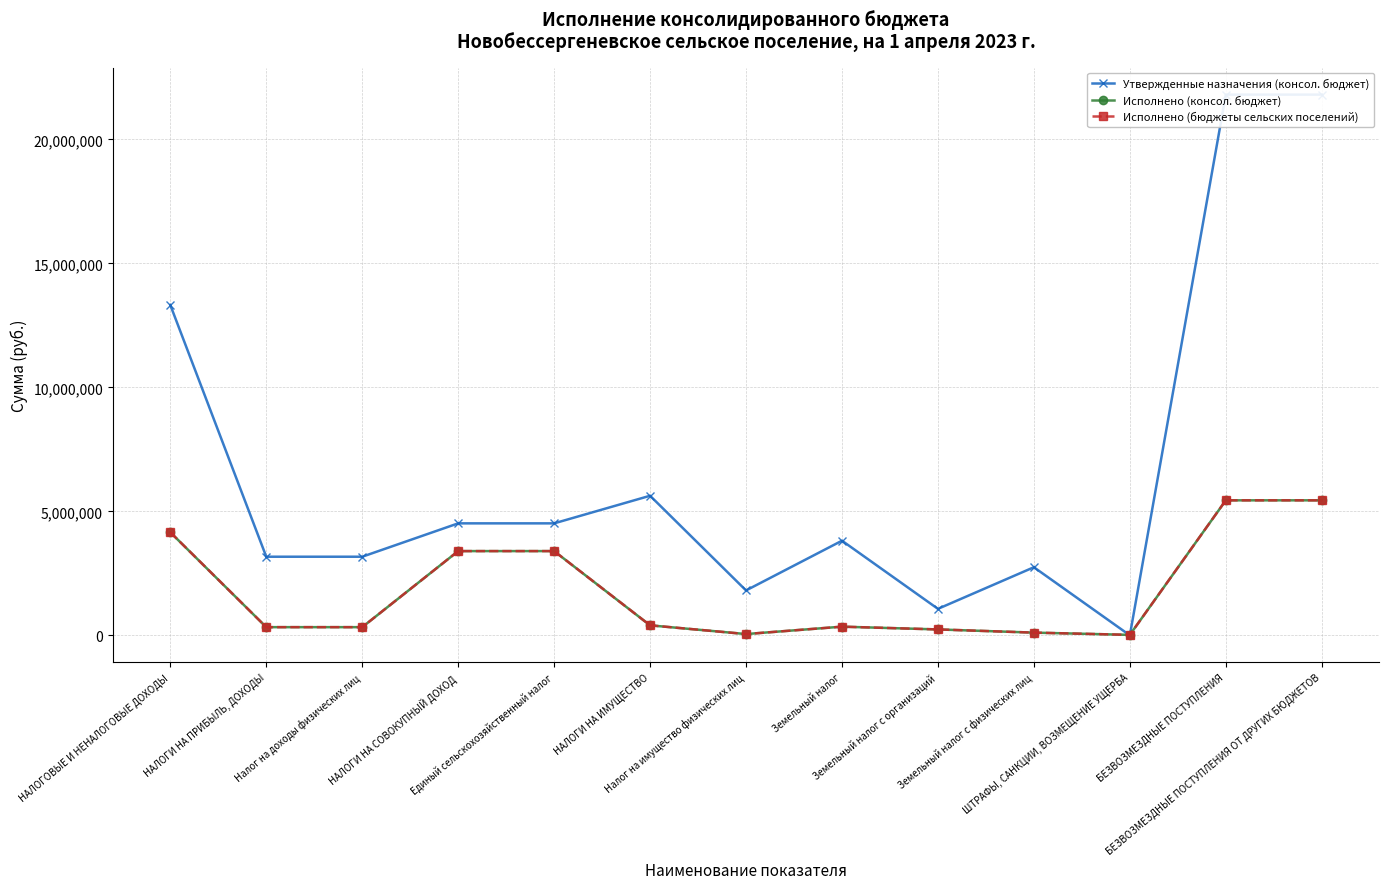

Reading left to right, extract all data points from this chart.

Утвержденные назначения (консол. бюджет): 13324100.0	3172500.0	3172500.0	4518400.0	4518400.0	5631400.0	1812700.0	3818700.0	1070100.0	2748600.0	1800.0	21810400.0	21810400.0
Исполнено (консол. бюджет): 4157793.1	331817.0	331817.0	3399687.6	3399687.6	405273.8	53621.6	351652.2	240177.7	111474.5	21014.6	5446997.5	5446997.5
Исполнено (бюджеты сельских поселений): 4157793.1	331817.0	331817.0	3399687.6	3399687.6	405273.8	53621.6	351652.2	240177.7	111474.5	21014.6	5446997.5	5446997.5